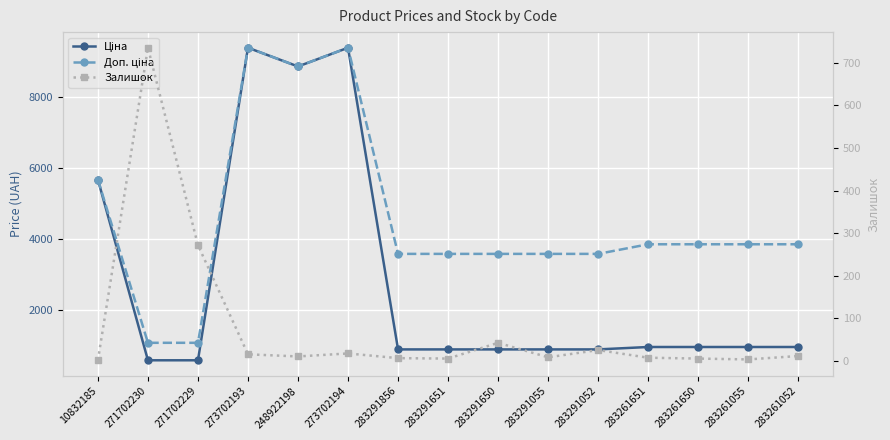

True or false: Ціна and Доп. ціна intersect in this chart.

False